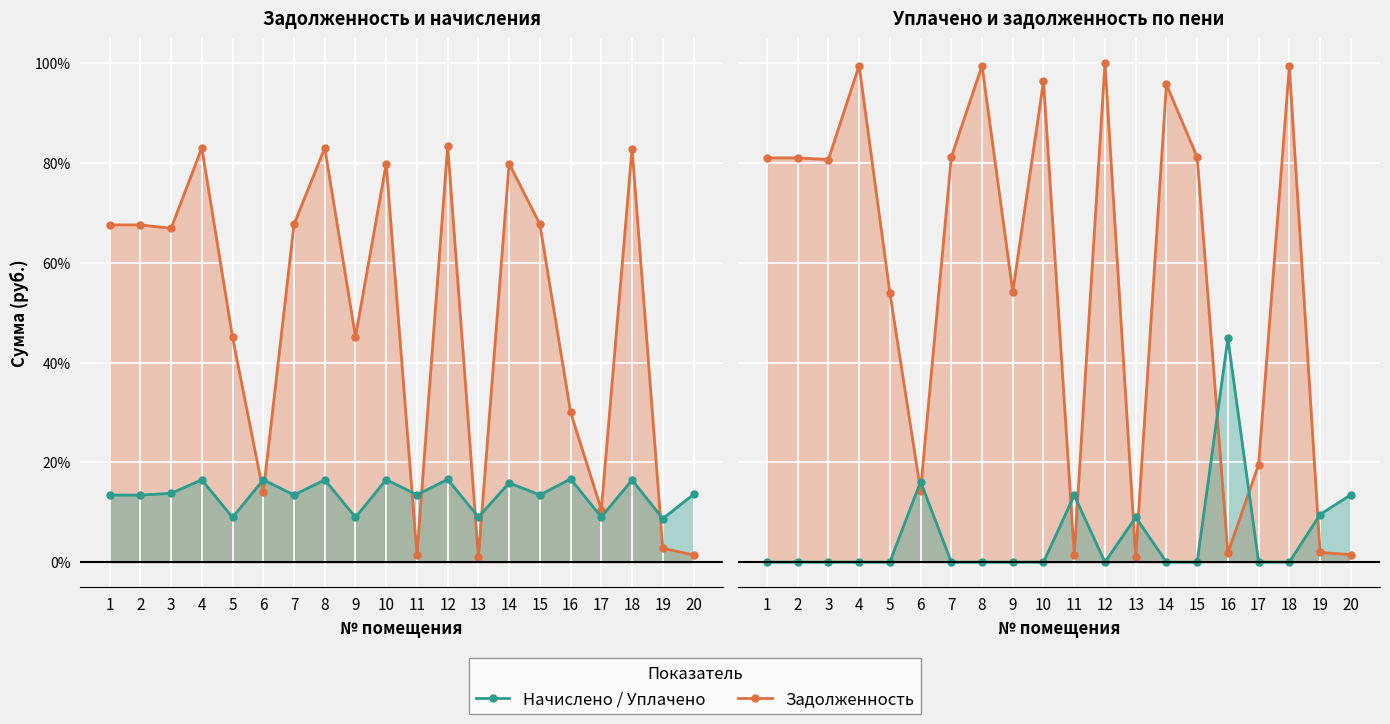

How many values in the nachisleno series are below 13?

5